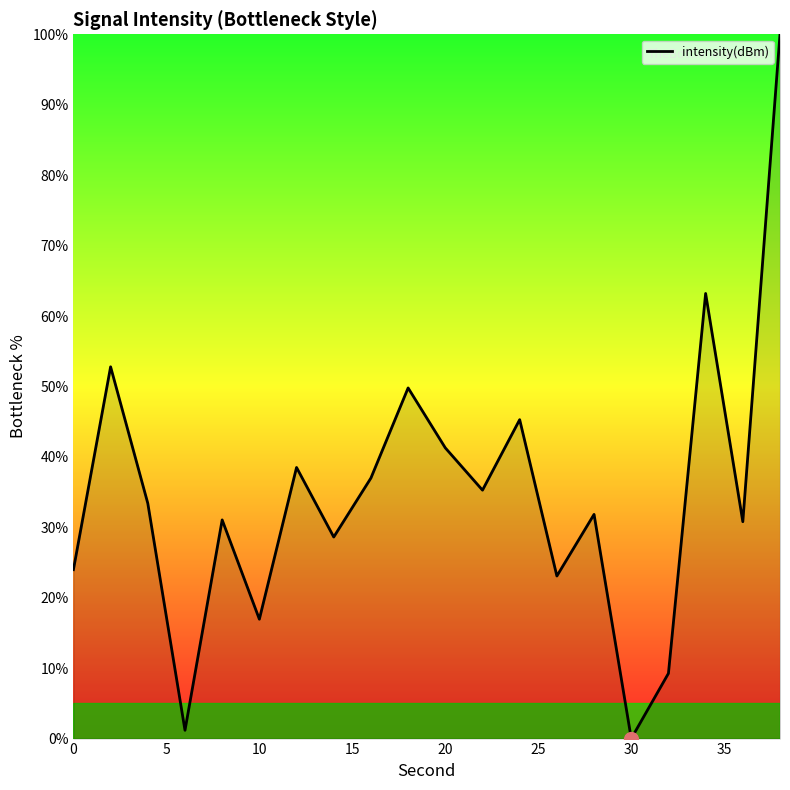

What is the greatest value displayed?

100.0